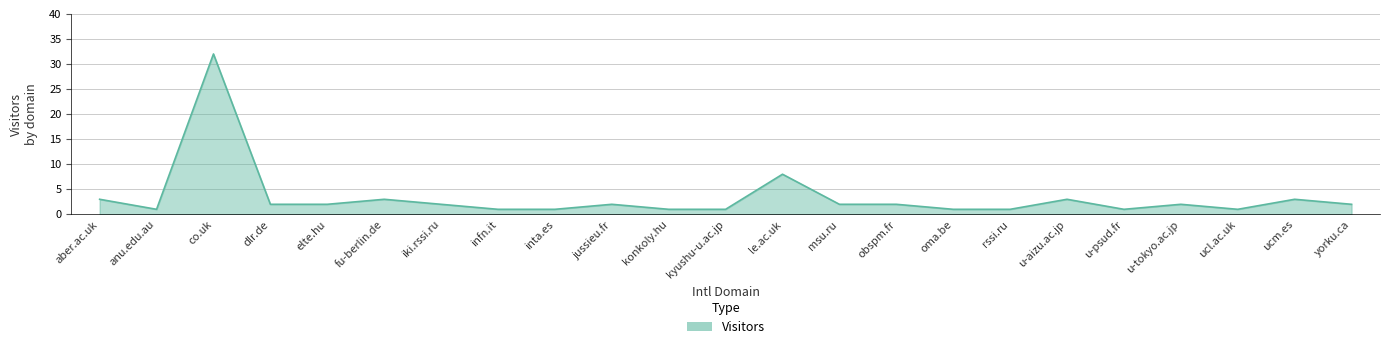

What is the maximum value shown in the chart?

32